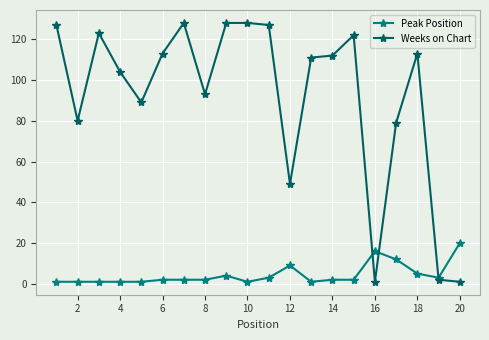

Which series has the widest spread of values?

Weeks on Chart